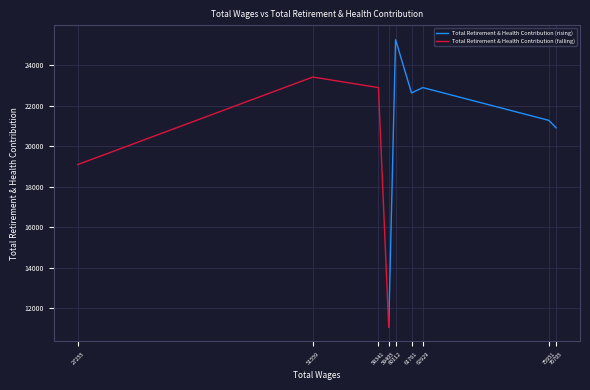

The chart shows a value of 39891 at 62929.0. True or false?

False